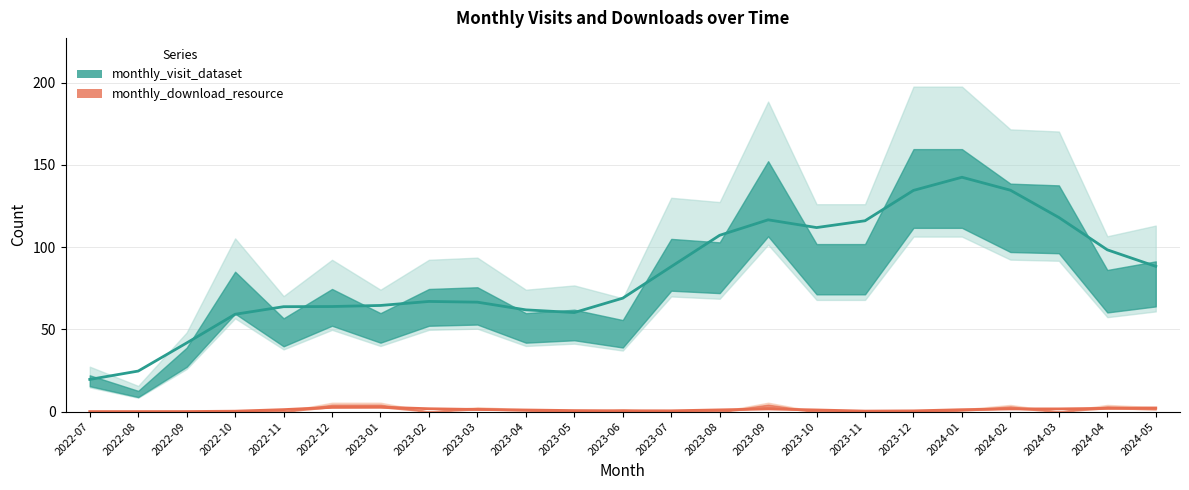

How many distinct data groups are displayed?

2